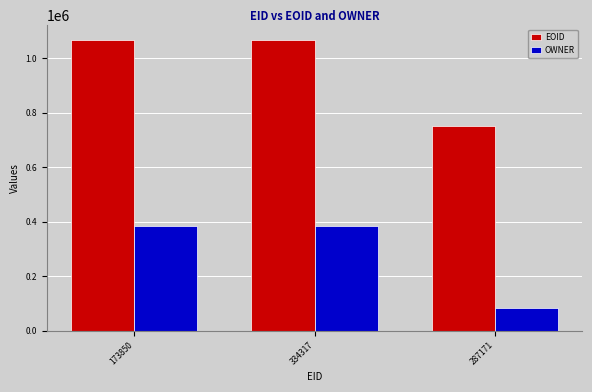

What is the average value of the OWNER series?

282927